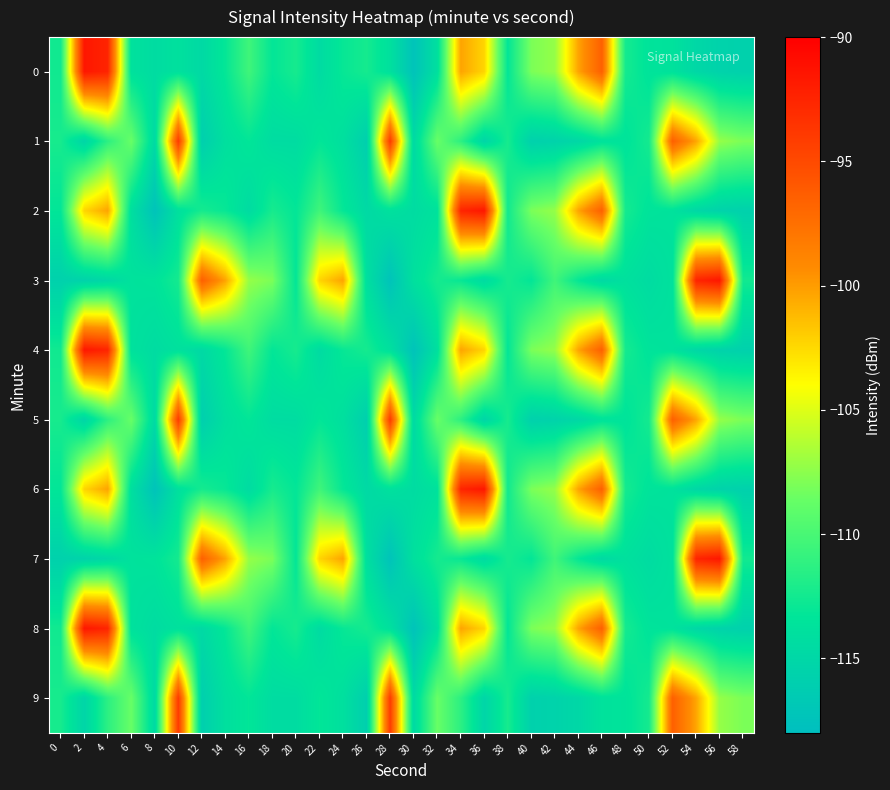

Reading left to right, list all the values displayed in this chart.

0: 0=-112.5	2=-91.6	4=-92.5	6=-113.8	8=-114.4	10=-113.9	12=-114.7	14=-113.1	16=-110.4	18=-113.2	20=-112.3	22=-114.5	24=-113.0	26=-112.4	28=-113.9	30=-117.4	32=-114.0	34=-100.3	36=-102.3	38=-113.2	40=-108.0	42=-107.2	44=-100.3	46=-96.5	48=-112.4	50=-113.5	52=-113.7	54=-115.0	56=-115.5	58=-115.7
1: 0=-112.3	2=-115.2	4=-111.3	6=-108.6	8=-114.7	10=-94.0	12=-116.0	14=-114.0	16=-113.2	18=-114.4	20=-114.4	22=-113.2	24=-114.0	26=-116.0	28=-94.0	30=-114.7	32=-108.6	34=-111.3	36=-115.2	38=-112.3	40=-115.7	42=-115.5	44=-115.0	46=-113.7	48=-113.5	50=-112.4	52=-96.5	54=-100.3	56=-107.2	58=-108.0
2: 0=-113.2	2=-102.3	4=-100.3	6=-114.0	8=-117.4	10=-113.9	12=-112.4	14=-113.0	16=-114.5	18=-112.3	20=-113.2	22=-110.4	24=-113.1	26=-114.7	28=-113.9	30=-114.4	32=-113.8	34=-92.5	36=-91.6	38=-112.5	40=-108.0	42=-107.2	44=-100.3	46=-96.5	48=-112.4	50=-113.5	52=-113.7	54=-115.0	56=-115.5	58=-115.7
3: 0=-115.7	2=-115.5	4=-115.0	6=-113.7	8=-113.5	10=-112.4	12=-96.5	14=-100.3	16=-107.2	18=-108.0	20=-113.2	22=-102.3	24=-100.3	26=-114.0	28=-117.4	30=-113.9	32=-112.4	34=-113.0	36=-114.5	38=-112.3	40=-113.2	42=-110.4	44=-113.1	46=-114.7	48=-113.9	50=-114.4	52=-113.8	54=-92.5	56=-91.6	58=-112.5
4: 0=-112.5	2=-91.6	4=-92.5	6=-113.8	8=-114.4	10=-113.9	12=-114.7	14=-113.1	16=-110.4	18=-113.2	20=-112.3	22=-114.5	24=-113.0	26=-112.4	28=-113.9	30=-117.4	32=-114.0	34=-100.3	36=-102.3	38=-113.2	40=-108.0	42=-107.2	44=-100.3	46=-96.5	48=-112.4	50=-113.5	52=-113.7	54=-115.0	56=-115.5	58=-115.7
5: 0=-112.3	2=-115.2	4=-111.3	6=-108.6	8=-114.7	10=-94.0	12=-116.0	14=-114.0	16=-113.2	18=-114.4	20=-114.4	22=-113.2	24=-114.0	26=-116.0	28=-94.0	30=-114.7	32=-108.6	34=-111.3	36=-115.2	38=-112.3	40=-115.7	42=-115.5	44=-115.0	46=-113.7	48=-113.5	50=-112.4	52=-96.5	54=-100.3	56=-107.2	58=-108.0
6: 0=-113.2	2=-102.3	4=-100.3	6=-114.0	8=-117.4	10=-113.9	12=-112.4	14=-113.0	16=-114.5	18=-112.3	20=-113.2	22=-110.4	24=-113.1	26=-114.7	28=-113.9	30=-114.4	32=-113.8	34=-92.5	36=-91.6	38=-112.5	40=-108.0	42=-107.2	44=-100.3	46=-96.5	48=-112.4	50=-113.5	52=-113.7	54=-115.0	56=-115.5	58=-115.7
7: 0=-115.7	2=-115.5	4=-115.0	6=-113.7	8=-113.5	10=-112.4	12=-96.5	14=-100.3	16=-107.2	18=-108.0	20=-113.2	22=-102.3	24=-100.3	26=-114.0	28=-117.4	30=-113.9	32=-112.4	34=-113.0	36=-114.5	38=-112.3	40=-113.2	42=-110.4	44=-113.1	46=-114.7	48=-113.9	50=-114.4	52=-113.8	54=-92.5	56=-91.6	58=-112.5
8: 0=-112.5	2=-91.6	4=-92.5	6=-113.8	8=-114.4	10=-113.9	12=-114.7	14=-113.1	16=-110.4	18=-113.2	20=-112.3	22=-114.5	24=-113.0	26=-112.4	28=-113.9	30=-117.4	32=-114.0	34=-100.3	36=-102.3	38=-113.2	40=-108.0	42=-107.2	44=-100.3	46=-96.5	48=-112.4	50=-113.5	52=-113.7	54=-115.0	56=-115.5	58=-115.7
9: 0=-112.3	2=-115.2	4=-111.3	6=-108.6	8=-114.7	10=-94.0	12=-116.0	14=-114.0	16=-113.2	18=-114.4	20=-114.4	22=-113.2	24=-114.0	26=-116.0	28=-94.0	30=-114.7	32=-108.6	34=-111.3	36=-115.2	38=-112.3	40=-115.7	42=-115.5	44=-115.0	46=-113.7	48=-113.5	50=-112.4	52=-96.5	54=-100.3	56=-107.2	58=-108.0